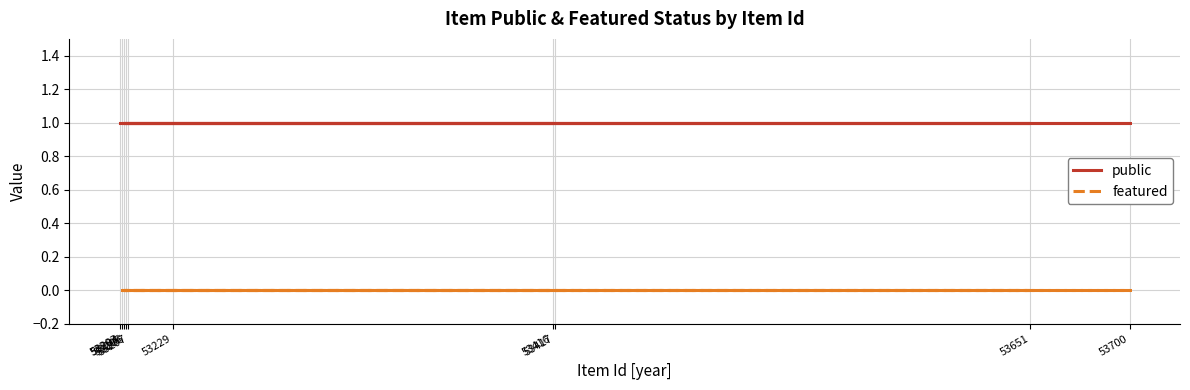

What are all the series names shown in the legend?

public, featured